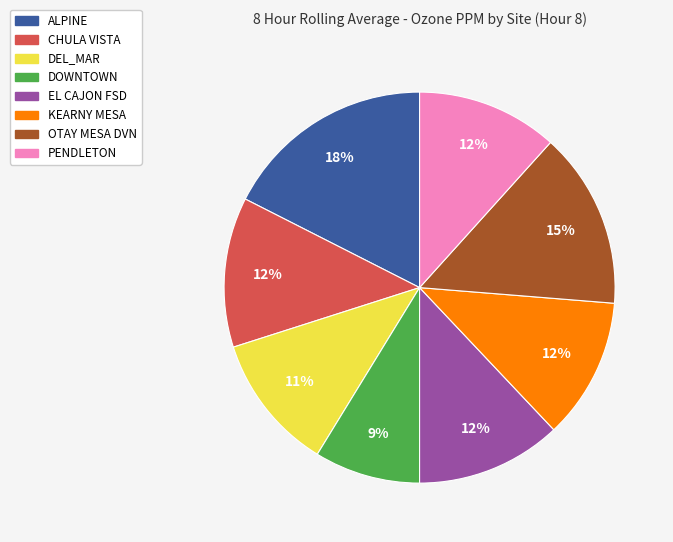

Which slice is the largest?

ALPINE